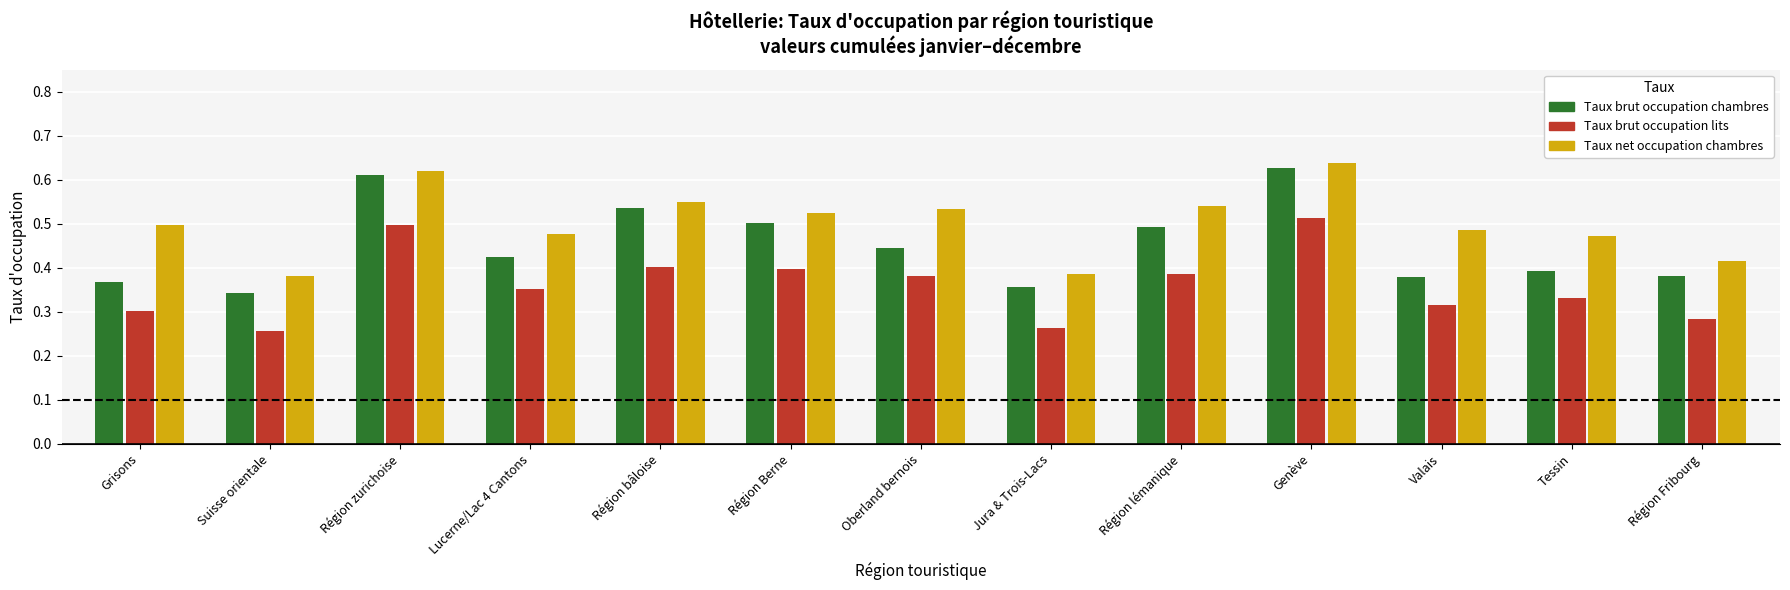

Which series changed the most between Oberland bernois and Région lémanique?

Taux brut occupation chambres